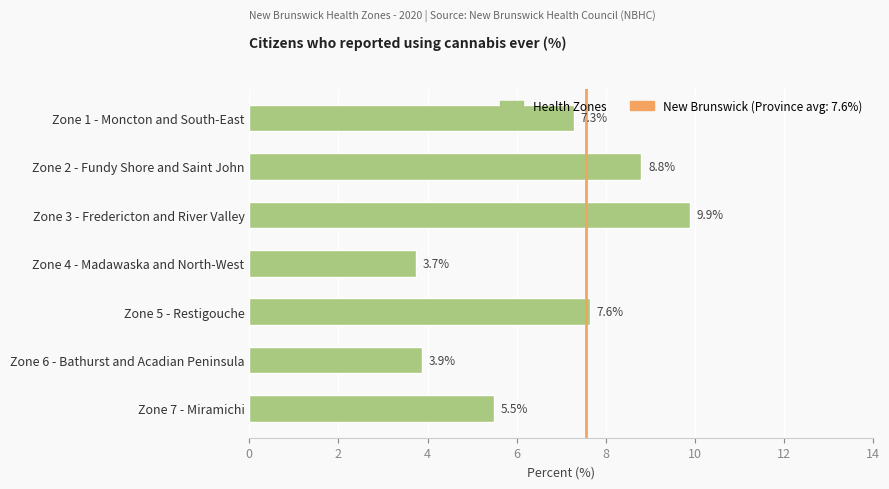

What is the minimum value shown in the chart?

3.7